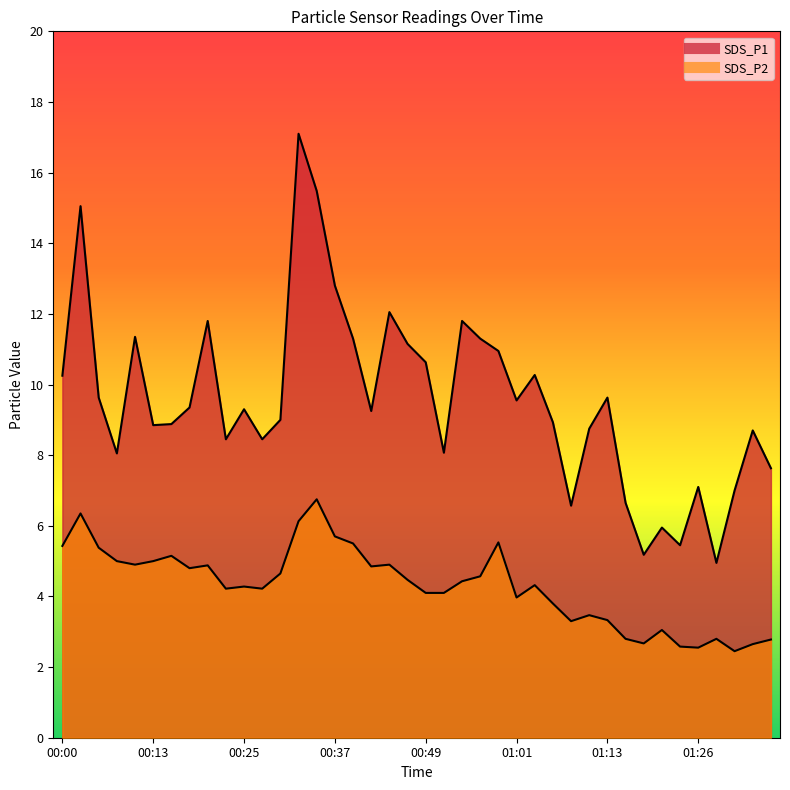

Which category has the lowest value across all series?

01:30